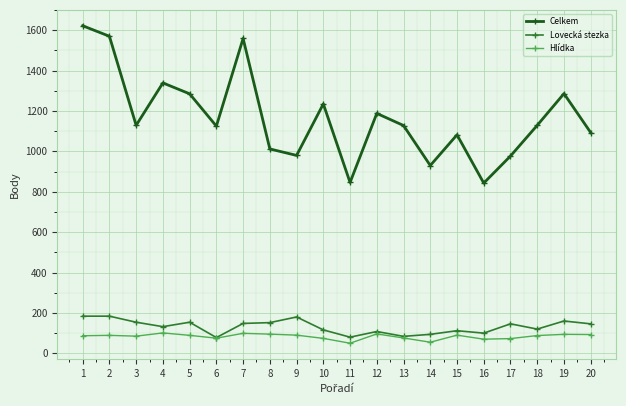

What is the difference between the highest and lowest values at 17?

904